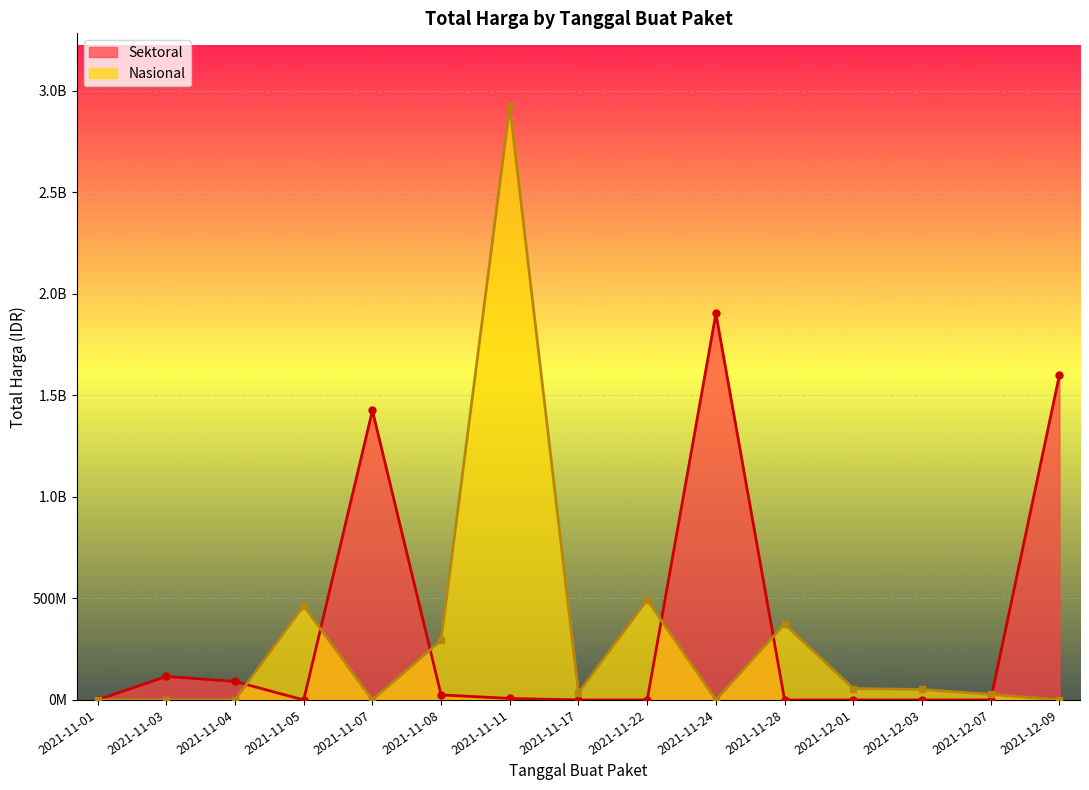

True or false: Kode Paket and Total Harga intersect in this chart.

False